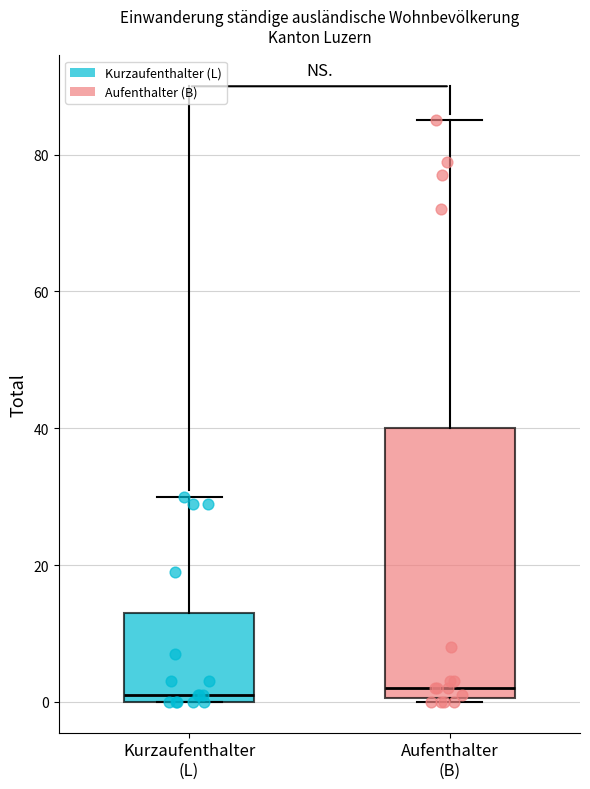

Reading left to right, read every box against the y-axis: the position of its median line, the range the box covers, and the ends of its whiskers. The values are not printed on the chart, so give them approximately, as read against the axis.

Kurzaufenthalter (L): median 2, box 0 to 14, whiskers 0 to 30
Aufenthalter (B): median 2, box 0 to 40, whiskers 0 to 86